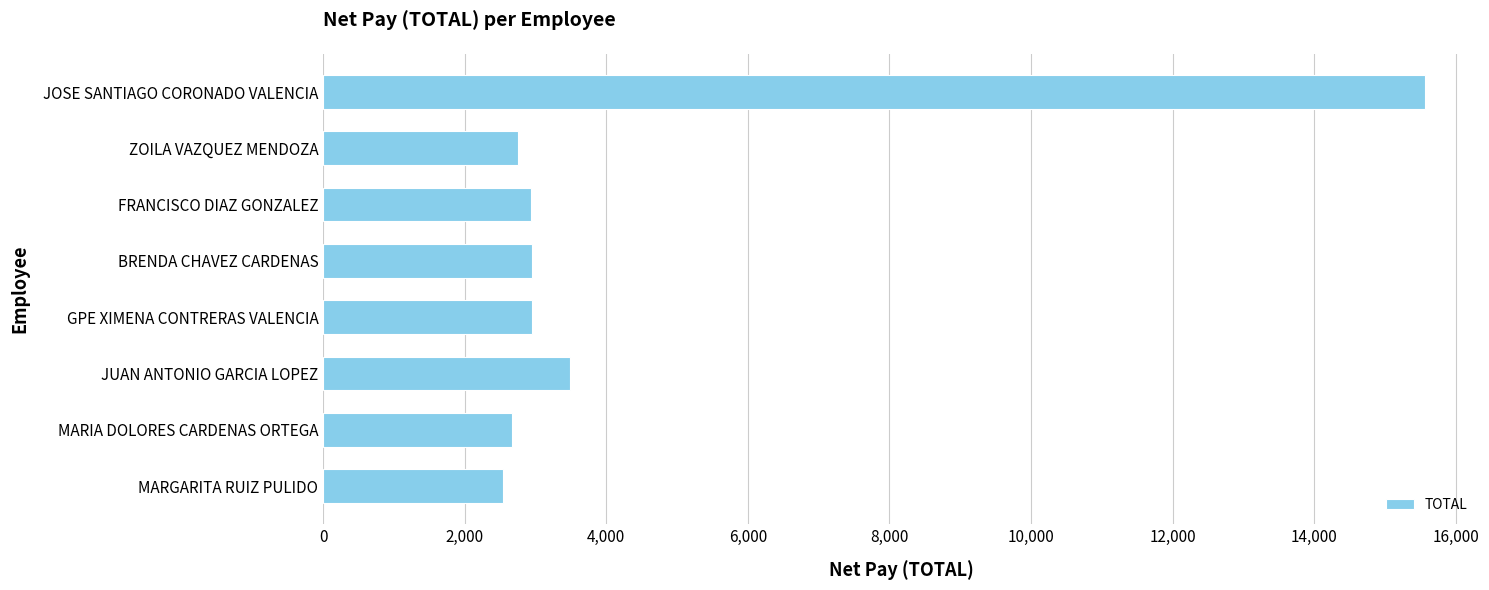

What is the average value?

4481